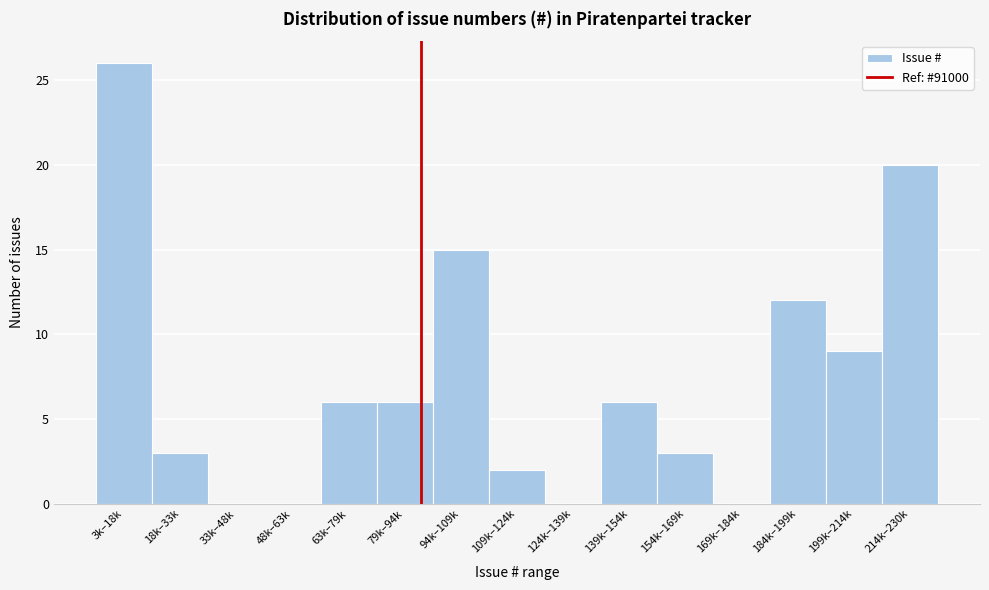

Reading left to right, list all the values displayed in this chart.

3k–18k=26	18k–33k=3	33k–48k=0	48k–63k=0	63k–79k=6	79k–94k=6	94k–109k=15	109k–124k=2	124k–139k=0	139k–154k=6	154k–169k=3	169k–184k=0	184k–199k=12	199k–214k=9	214k–230k=20